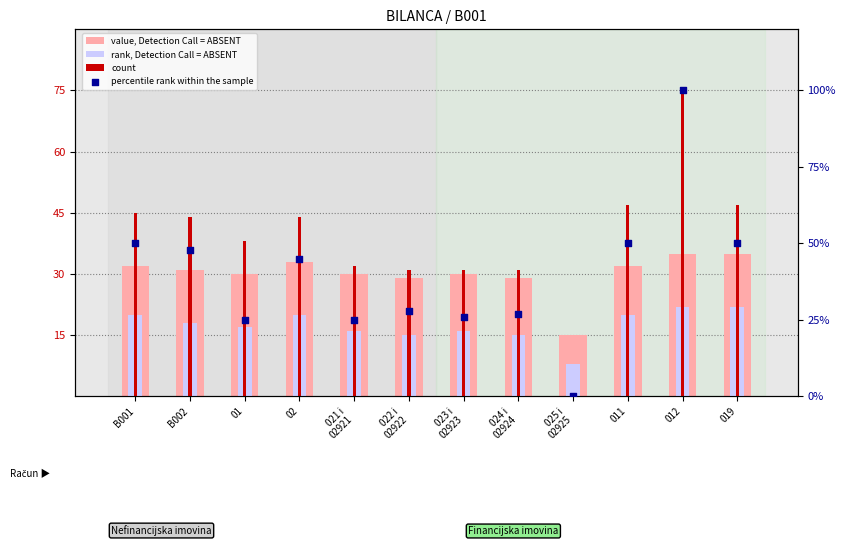

What is the total value across all series at 012?

232